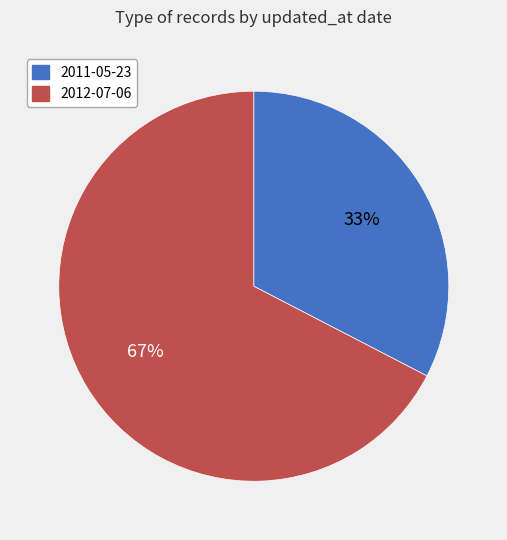

Rank the categories by value from highest to lowest.

2012-07-06, 2011-05-23